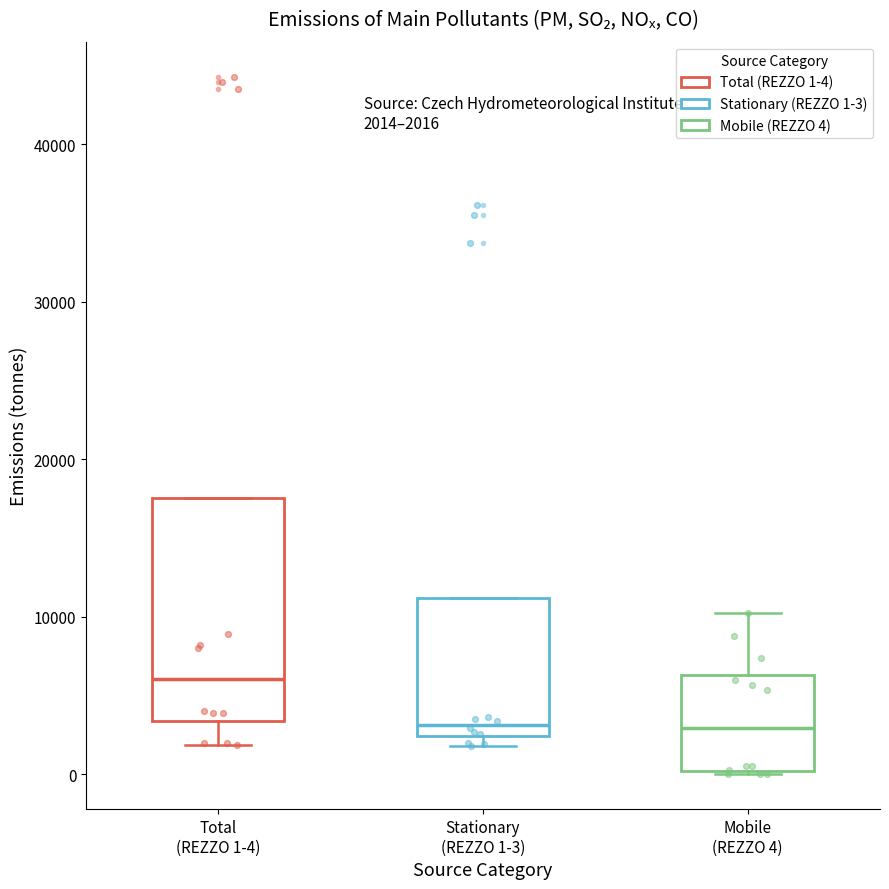

Which box is the tallest, from its lower edge to its upper edge?

Total (REZZO 1-4)